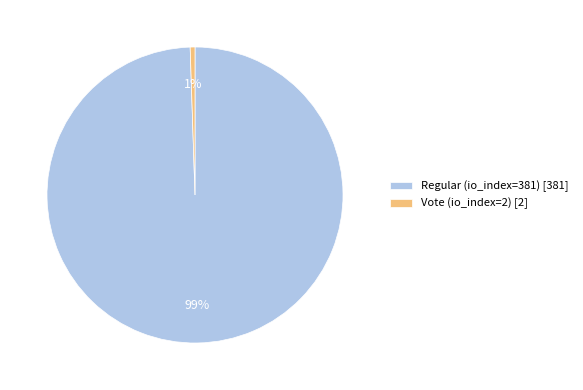

Which slice is the smallest?

Vote (io_index=2)